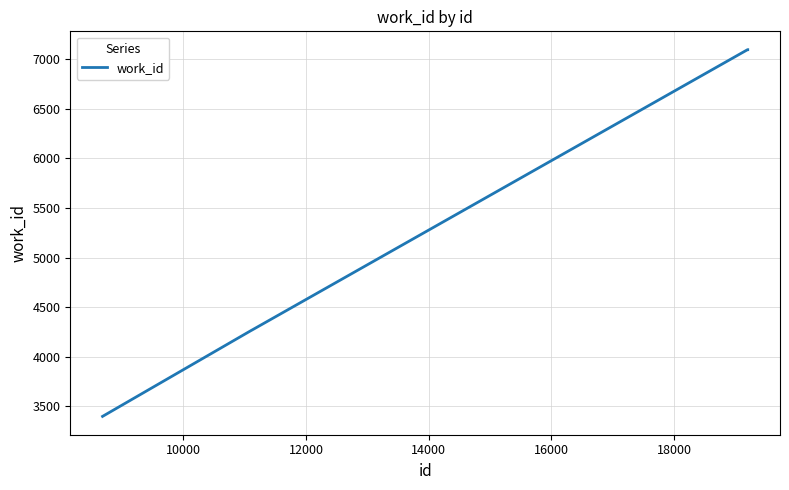

What is the minimum value shown in the chart?

3397